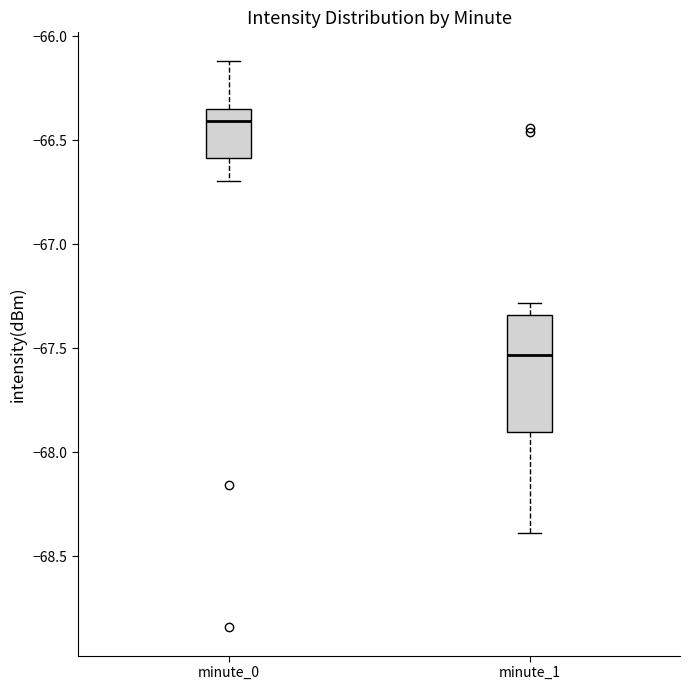

Which box has the lowest median line?

minute_1